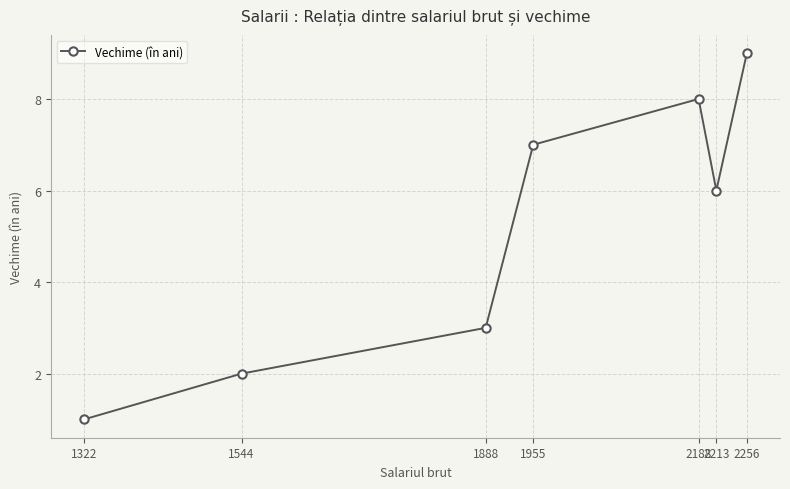

Which category has the highest value across all series?

2256